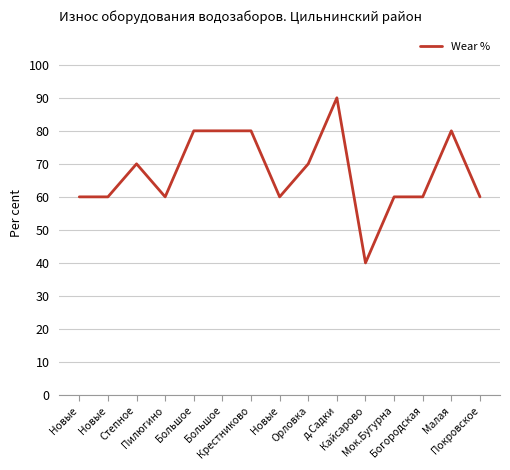

What is the label of the 10th point from the right?

Большое